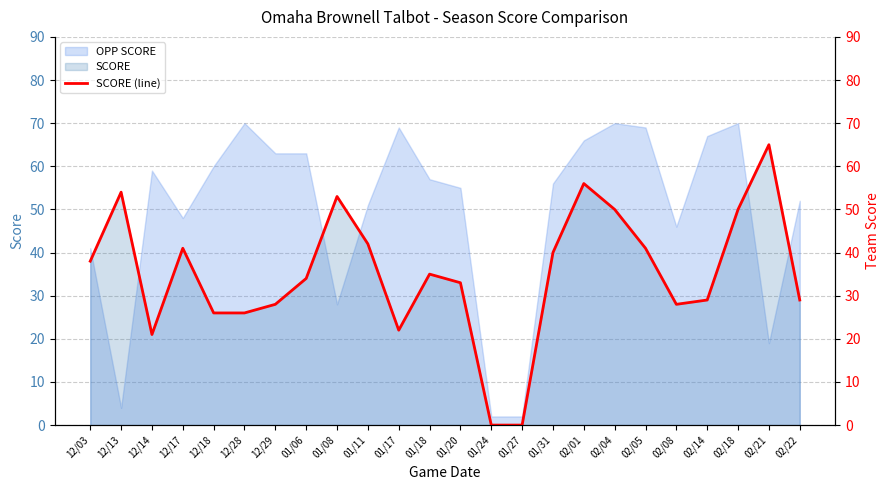

What is the difference between the values at 02/14 and 01/11?

13